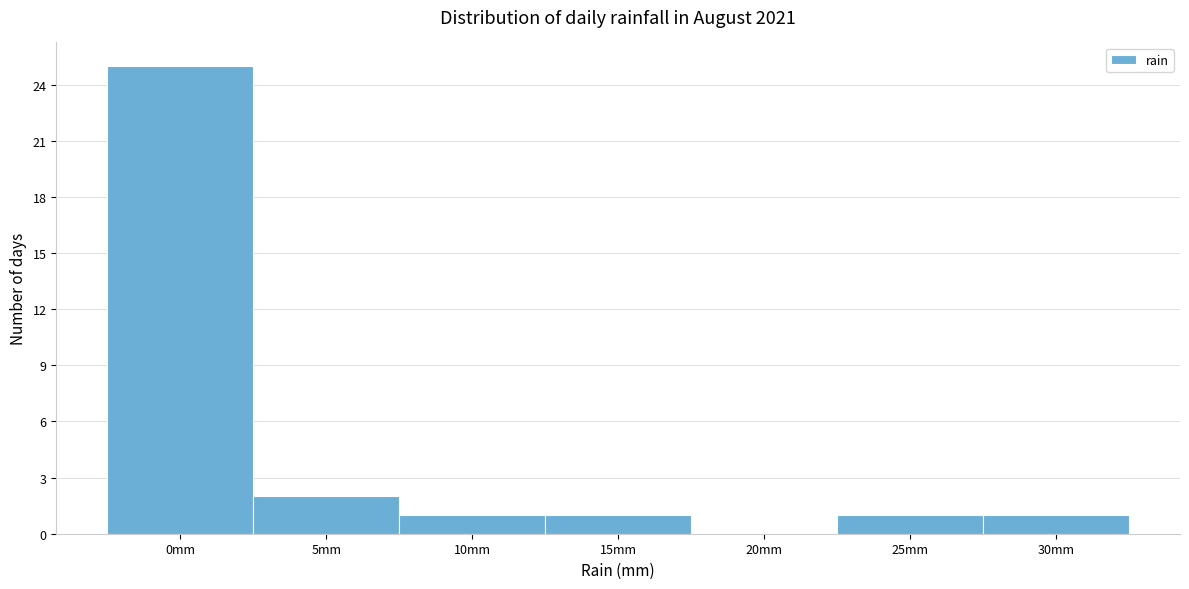

Reading right to left, transcribe all the data shown in this chart.

30mm=1	25mm=1	20mm=0	15mm=1	10mm=1	5mm=2	0mm=25